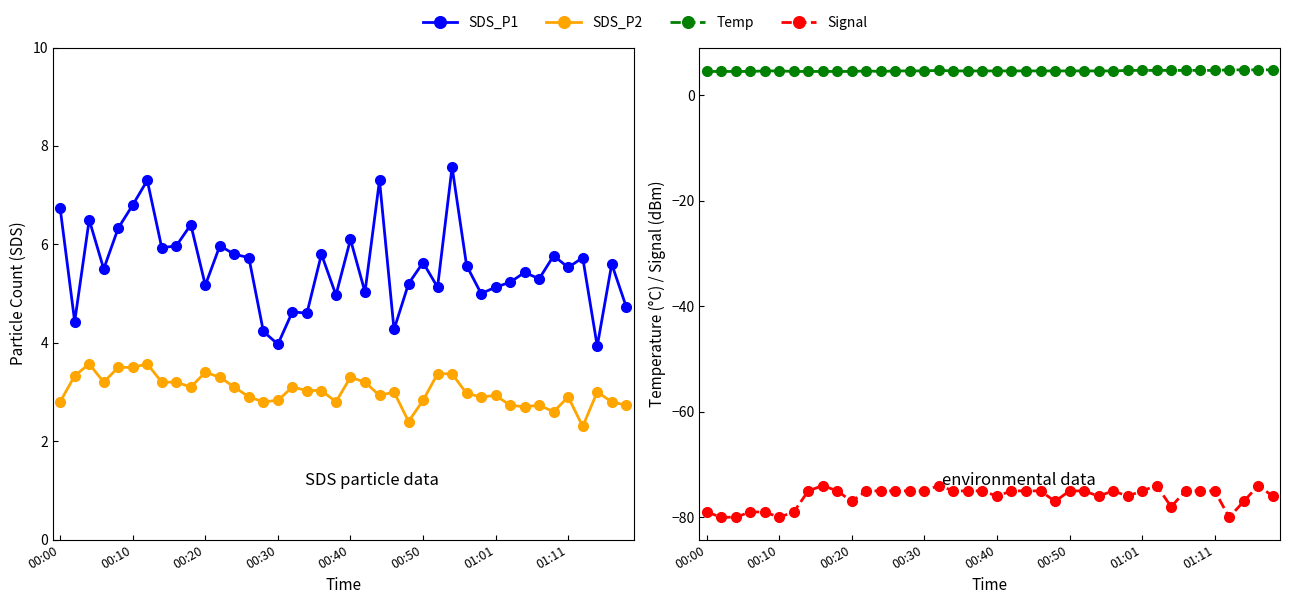

How many series are shown in this chart?

4